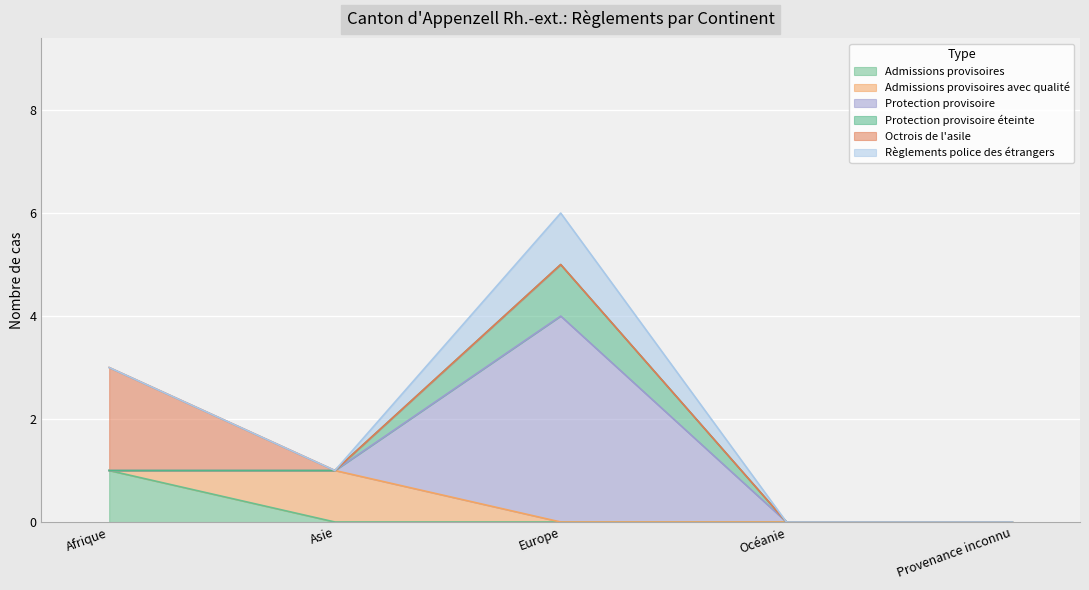

True or false: Admissions provisoires avec qualité has a value of 0 at Océanie.

False